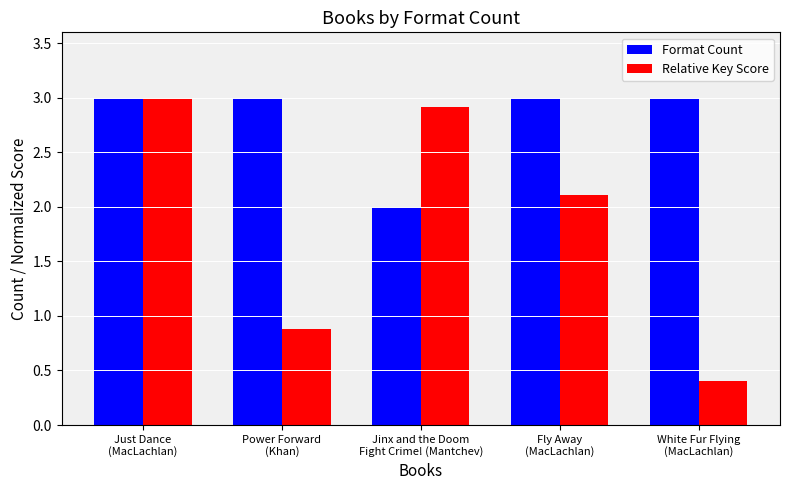

Rank the series by their average value, from lowest to highest.

Relative Key Score, Format Count